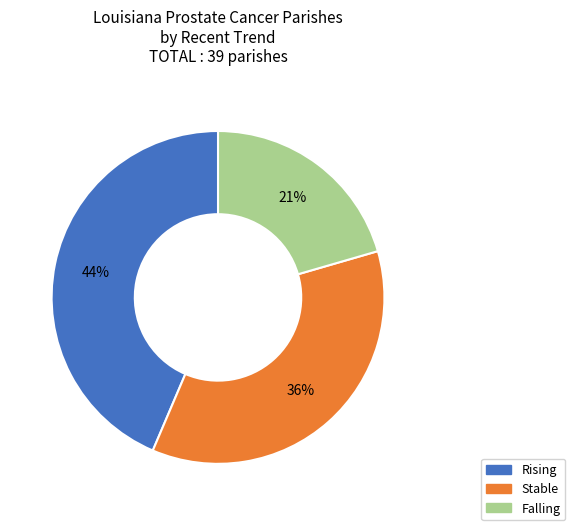

How many segments does this pie chart have?

3